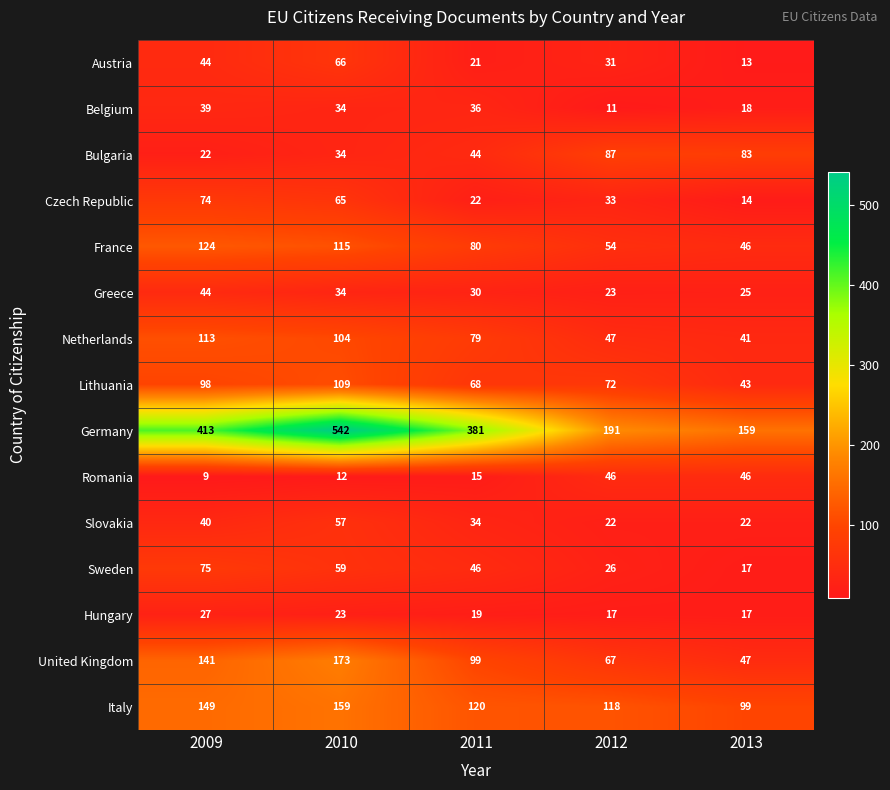

What is the difference between the Italy values at 2010 and 2009?

10